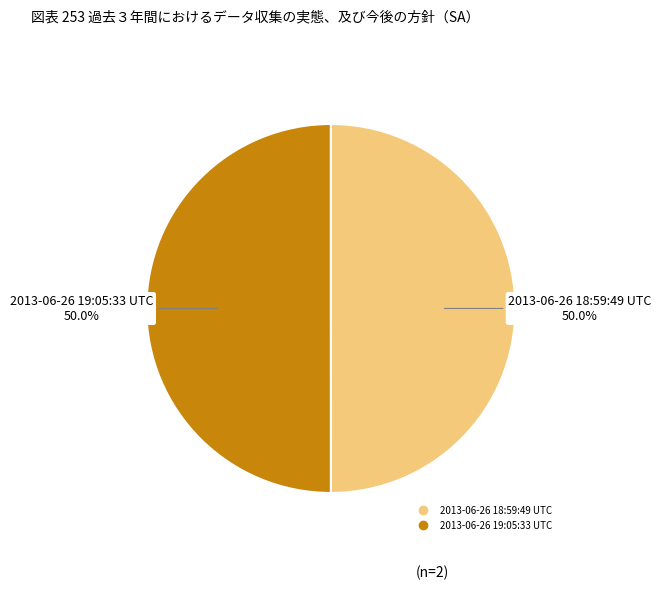

Do 2013-06-26 19:05:33 UTC and 2013-06-26 18:59:49 UTC together represent more than half of the pie?

Yes